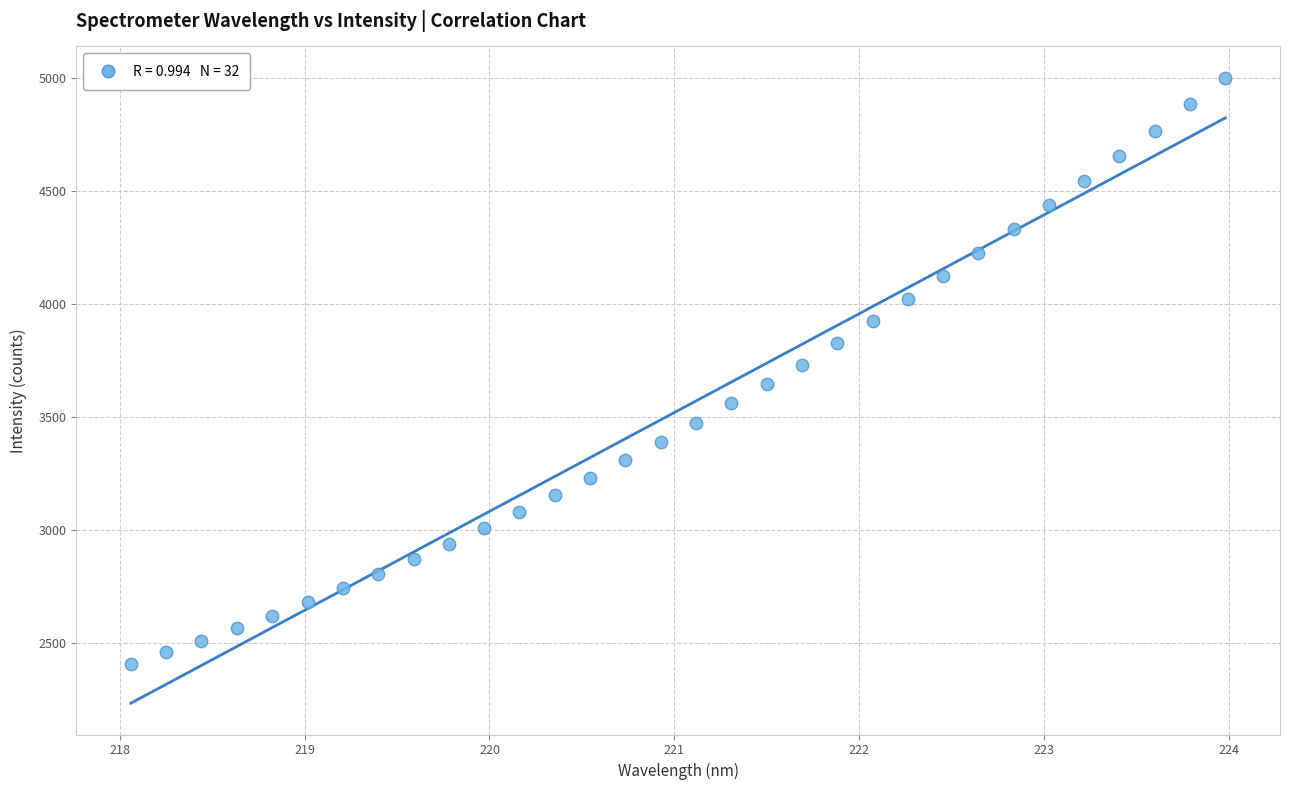

What is the range of X values (max minus min)?

5.9